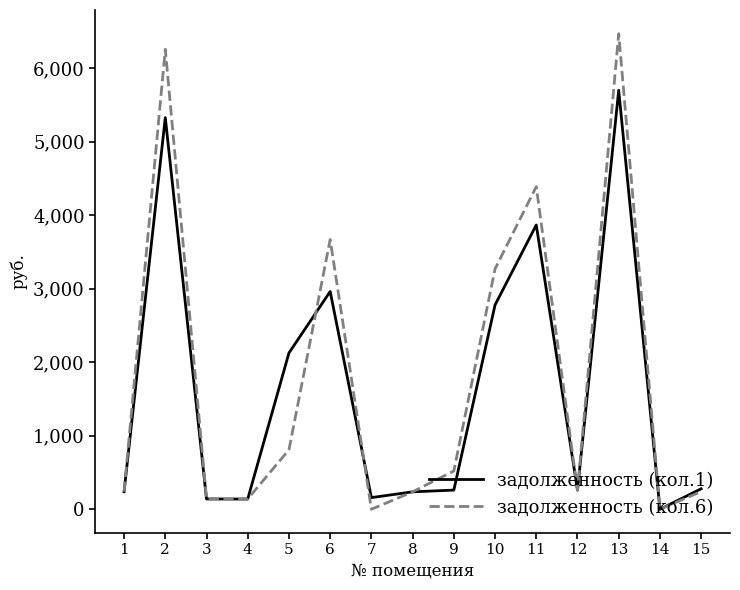

Rank the series by their average value, from highest to lowest.

задолженность (кол.6), задолженность (кол.1)